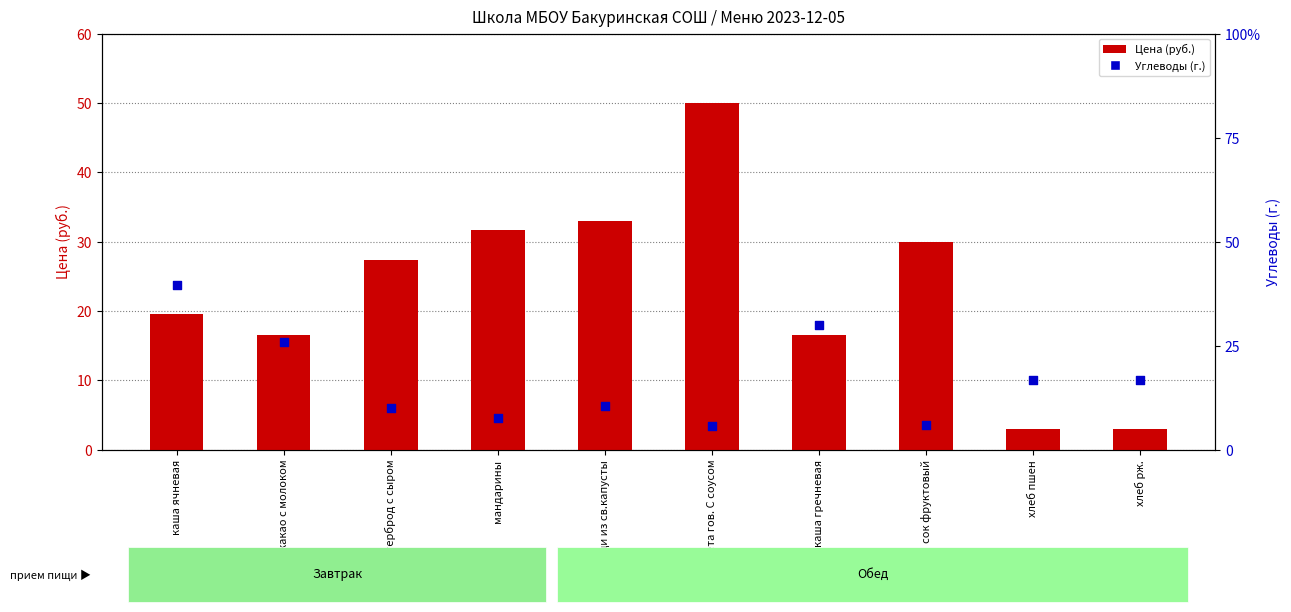

At which category is the sum across all series the highest?

каша ячневая